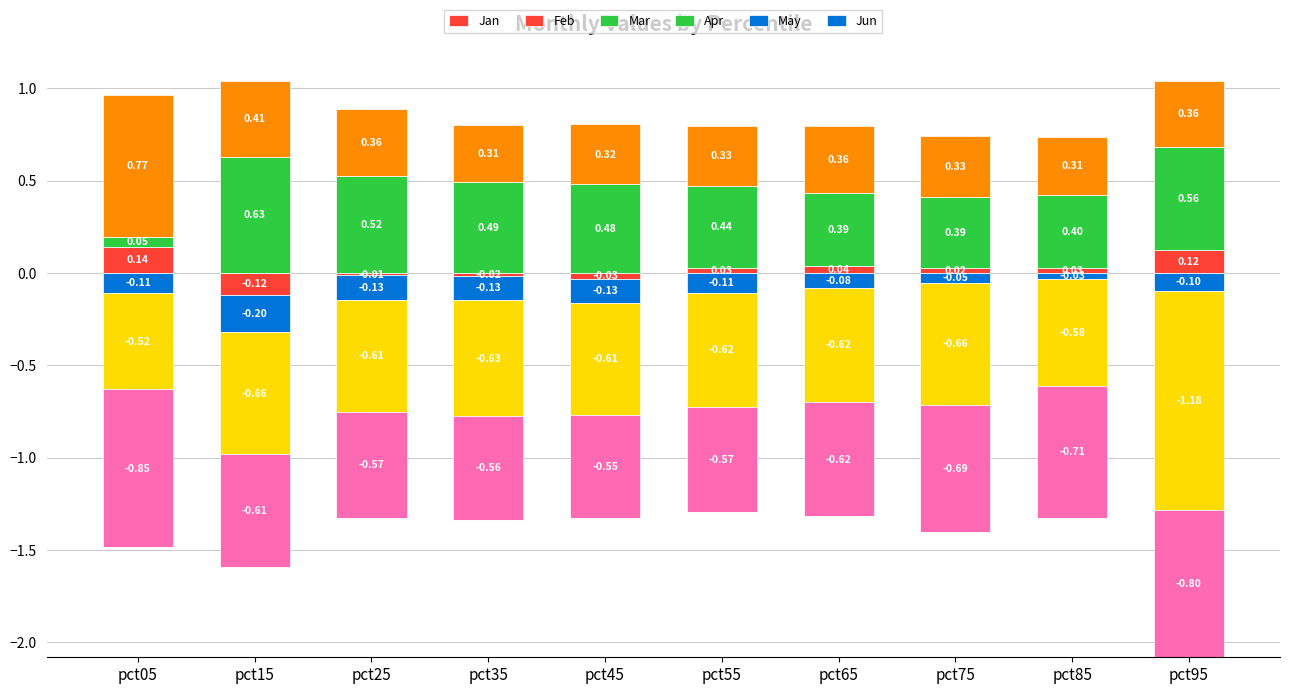

The Jan series shows 0.0 at pct75. True or false?

False